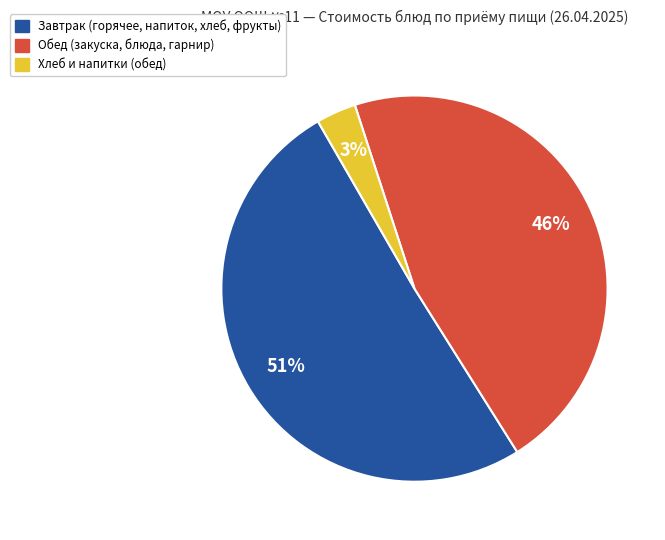

To the nearest percent, what is the average slice percentage?

33%